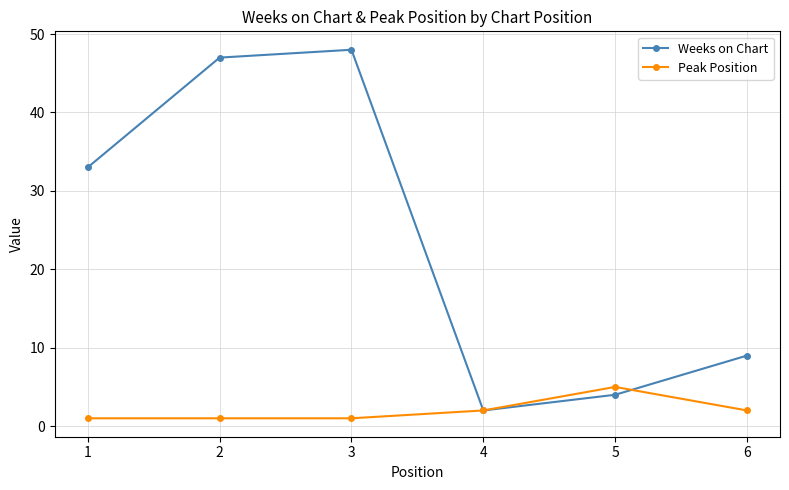

List the series in order of their peak value, lowest first.

Peak Position, Weeks on Chart